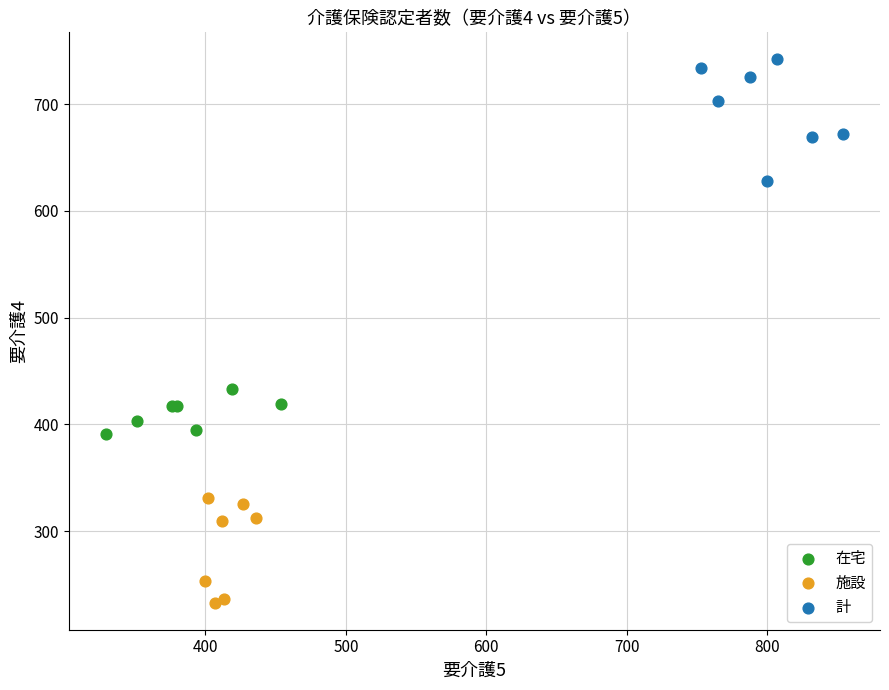

Which series contains the highest Y value?

計